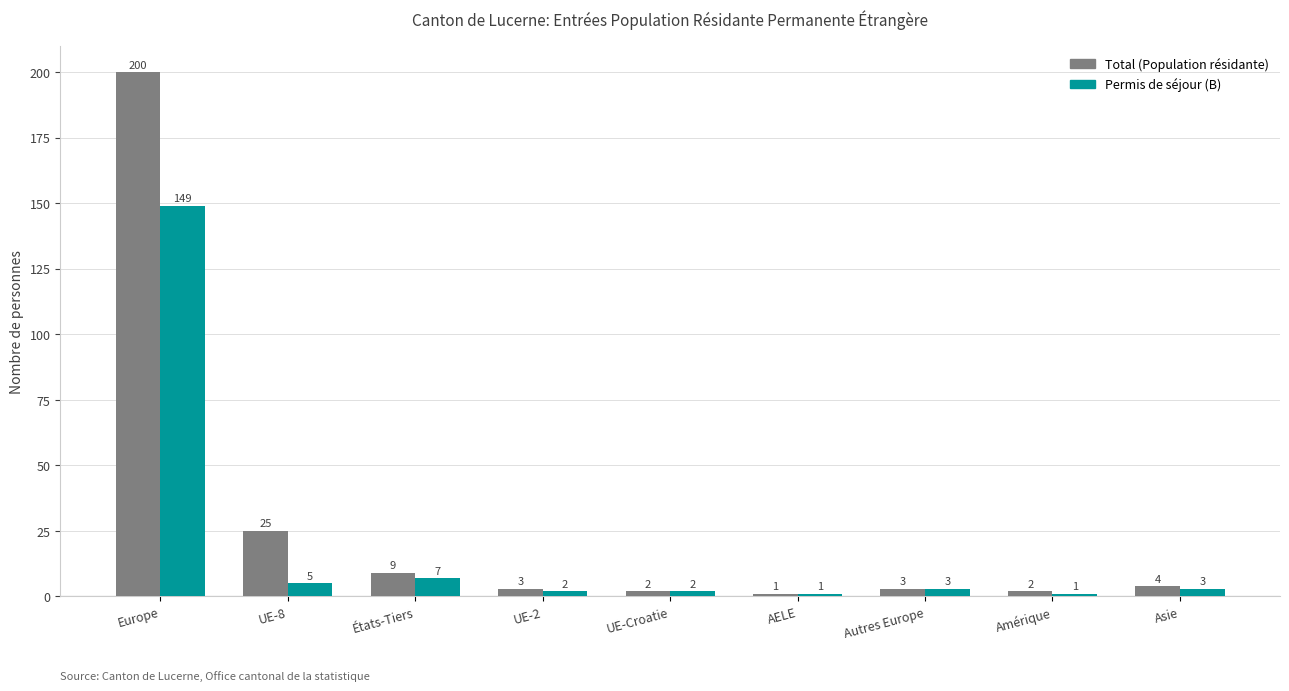

What is the value of the Permis de séjour (B) bar at the 5th from the left?

2